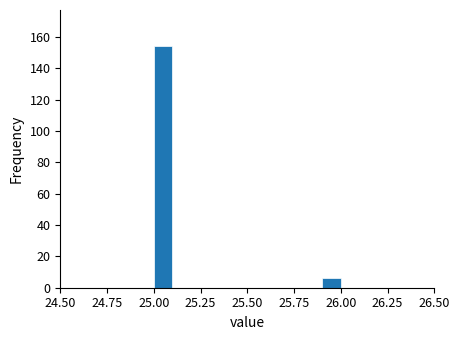

Read against the x-axis, roughly where is the centre of the tallest bar?

25.05